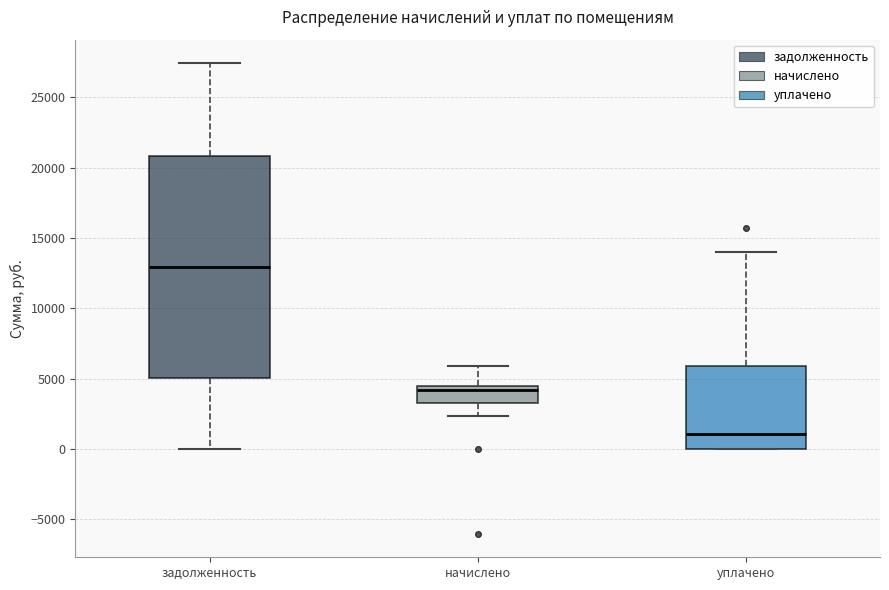

Which box is the tallest, from its lower edge to its upper edge?

задолженность